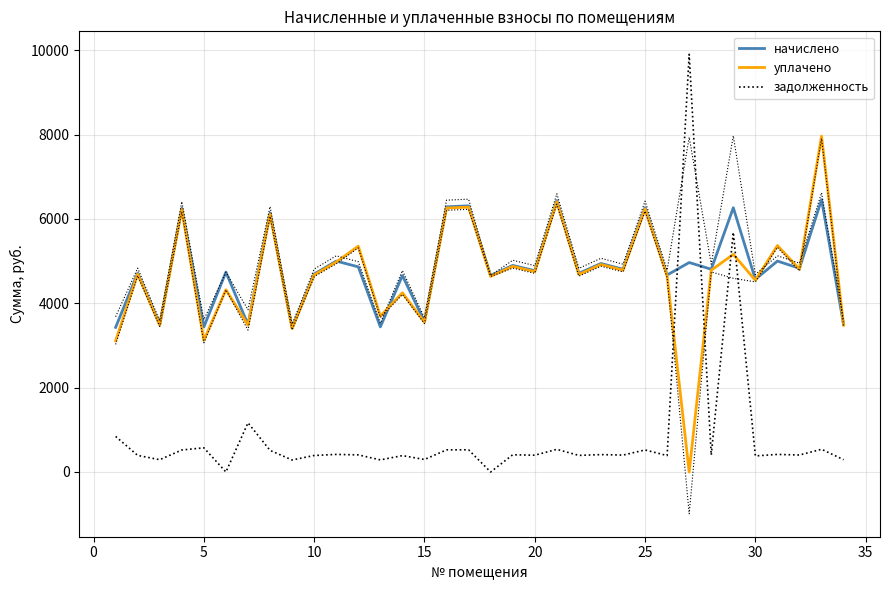

How many lines are shown in the chart?

3